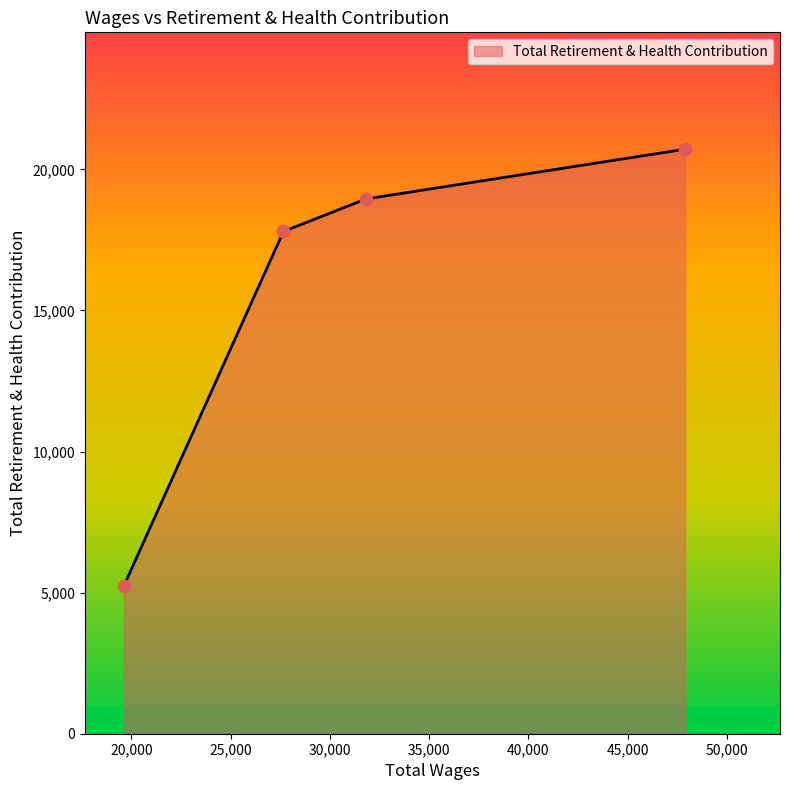

What is the greatest value displayed?

20712